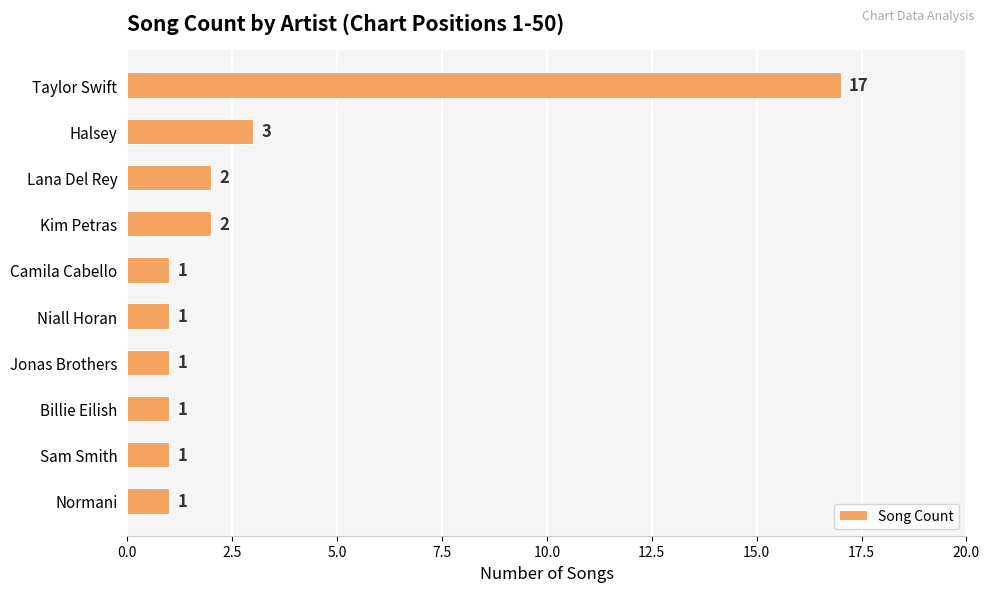

The value at Jonas Brothers is 1. True or false?

True